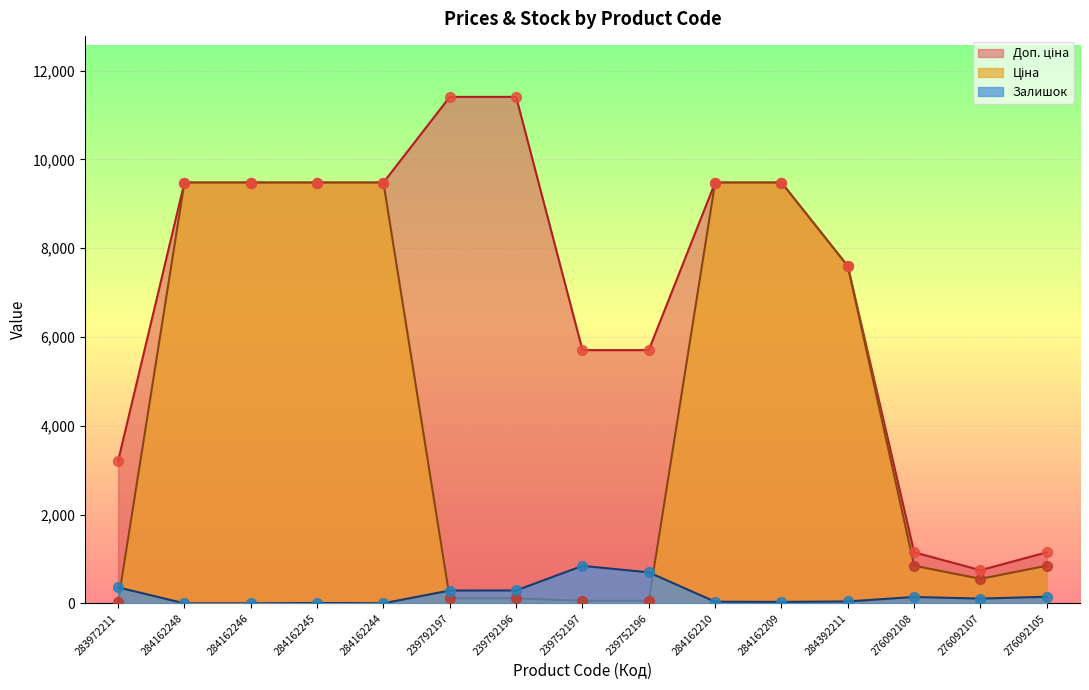

Is the value of Ціна at 284162248 greater than the value of Залишок at 276092108?

Yes